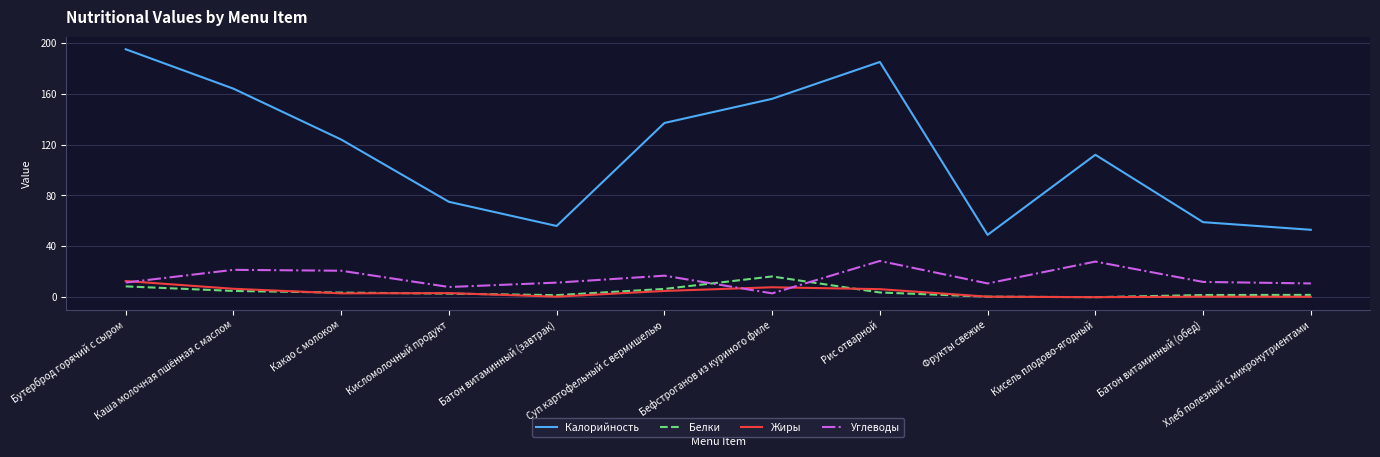

What is the approximate value of Белки at Суп картофельный с вермишелью?

6.5